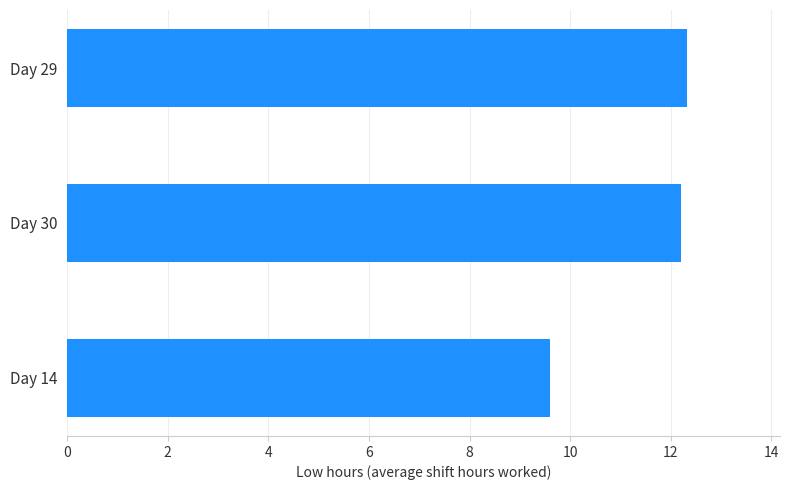

Where is the data nearest to the value 10?

Day 14